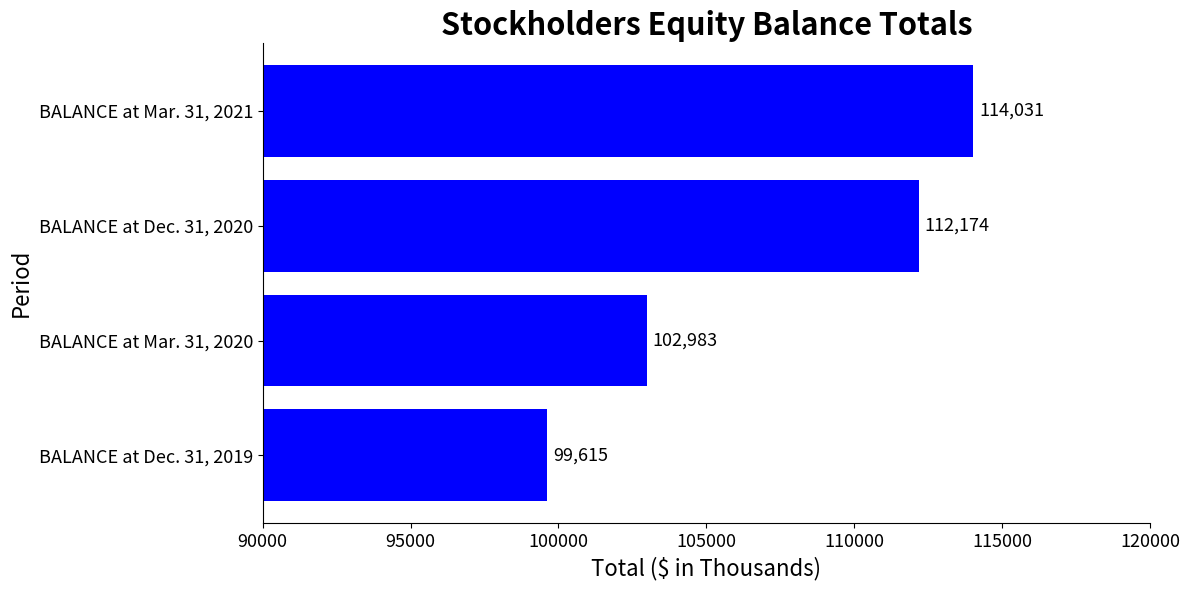

What is the difference between the second highest and second lowest values?

9191